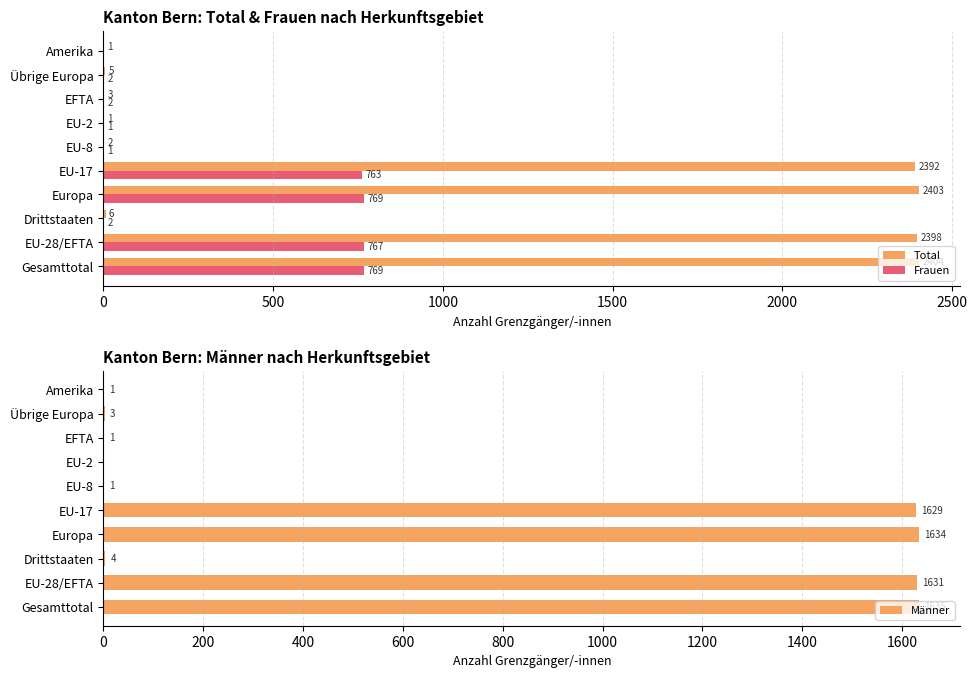

What is the maximum value for Total?

2404